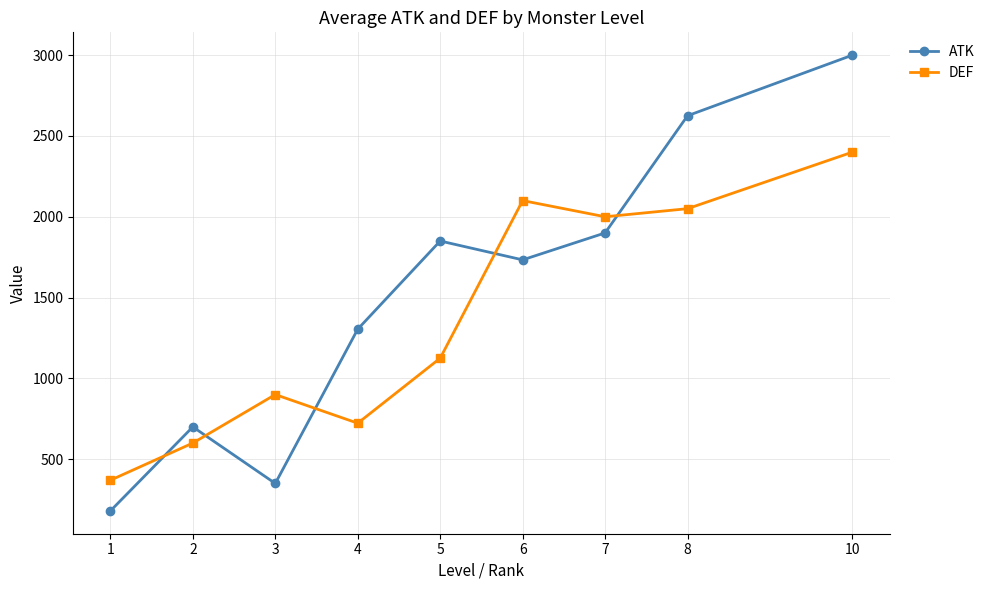

What is the approximate value of DEF at 3?

900.0